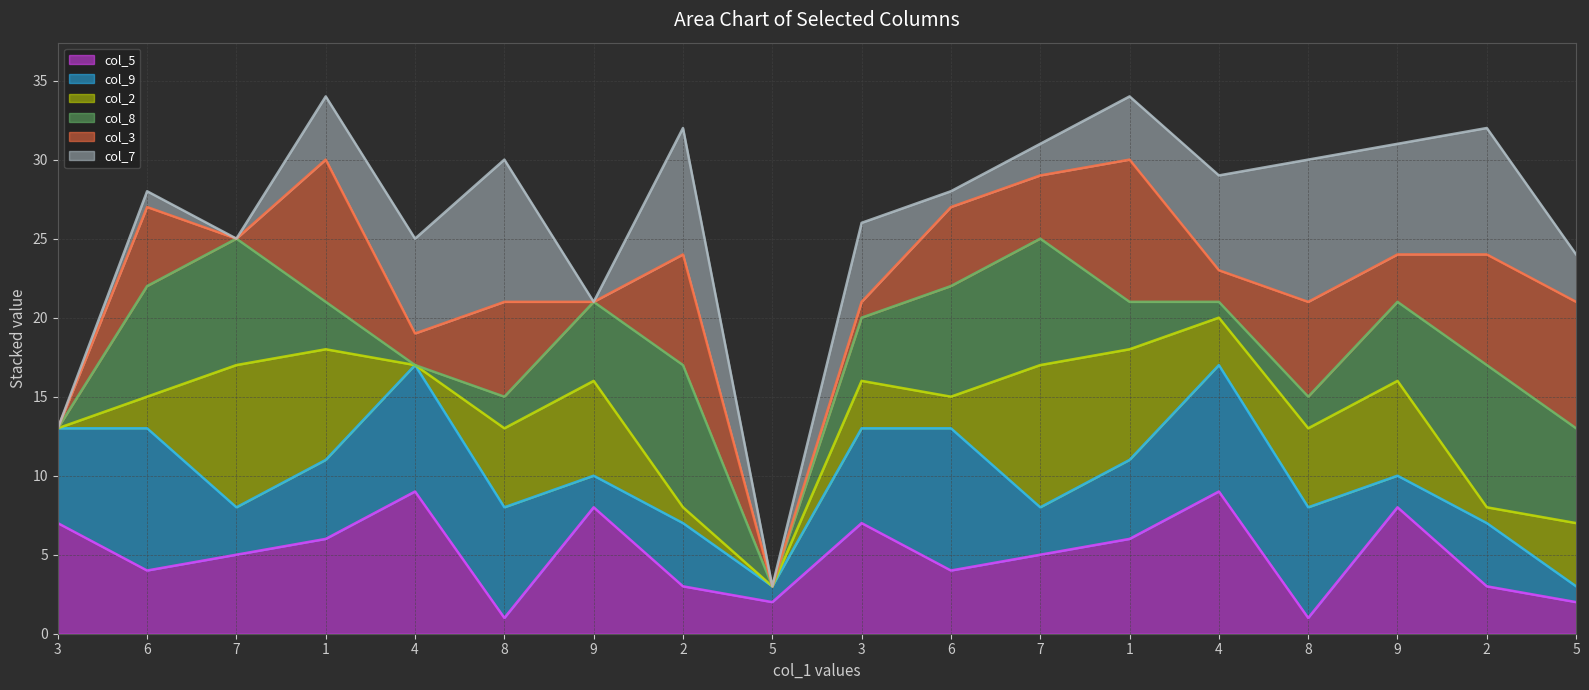

At which label does col_8 line reach its minimum?

5